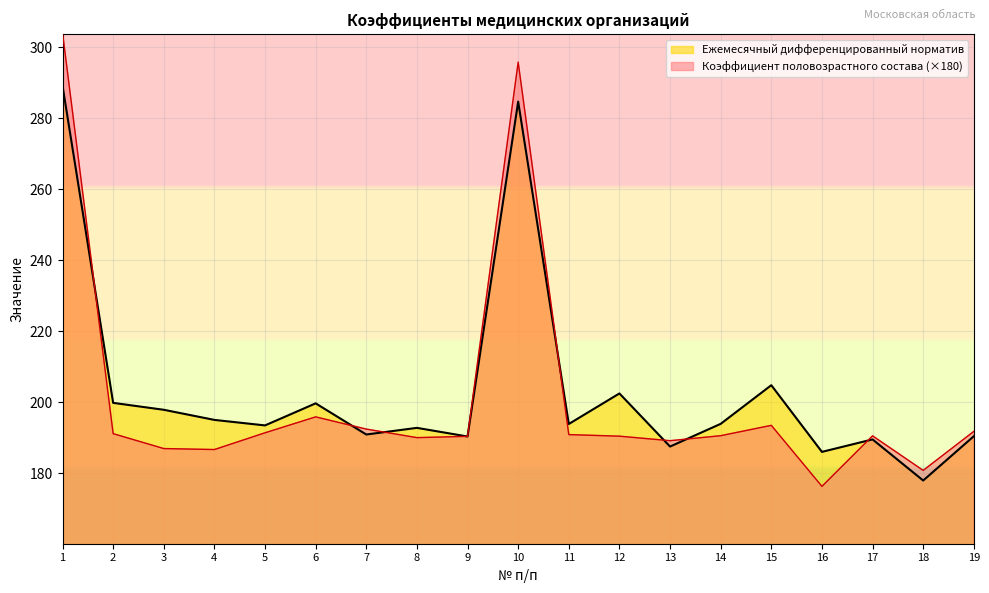

List the labels in order of Коэффициент половозрастного состава value, smallest first.

16, 18, 4, 3, 13, 8, 9, 12, 17, 14, 11, 2, 5, 19, 7, 15, 6, 10, 1